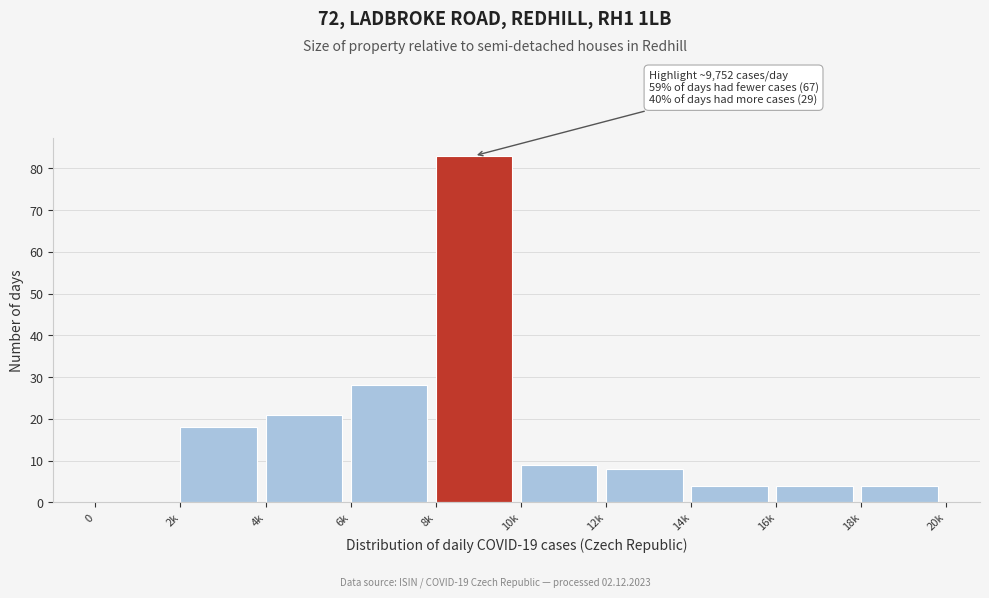

Reading right to left, transcribe all the data shown in this chart.

18k=4	16k=4	14k=4	12k=8	10k=9	8k=83	6k=28	4k=21	2k=18	0=0